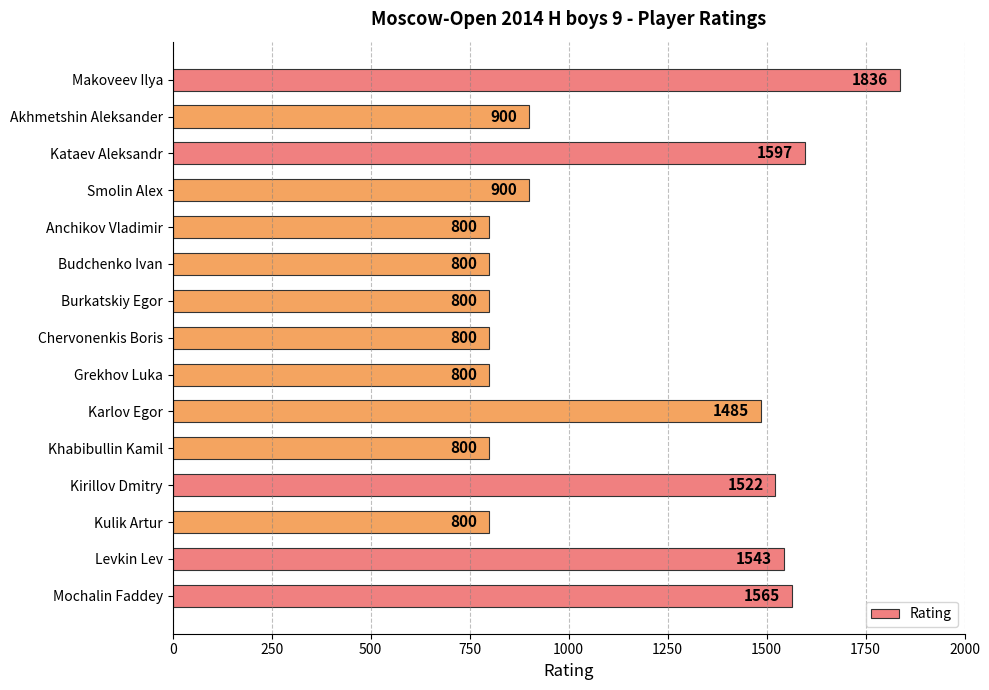

Approximately how many times larger is the value at Akhmetshin Aleksander compared to Levkin Lev?

0.6